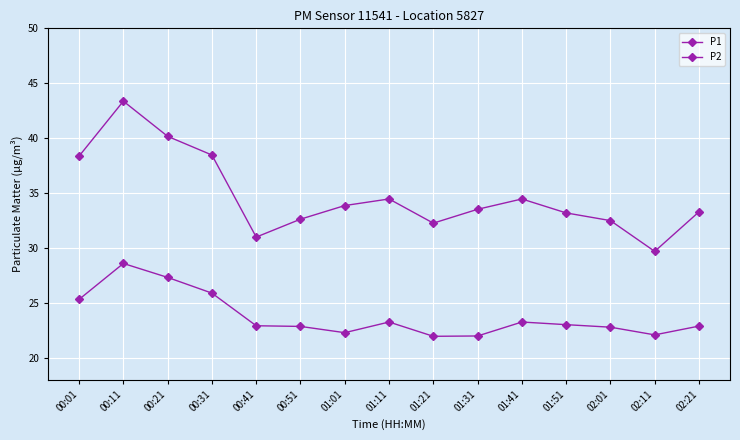

Is this an area chart (filled region under the line)?

No